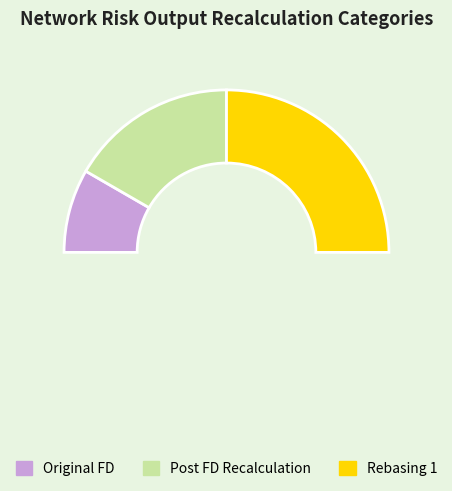

How many segments does this pie chart have?

4